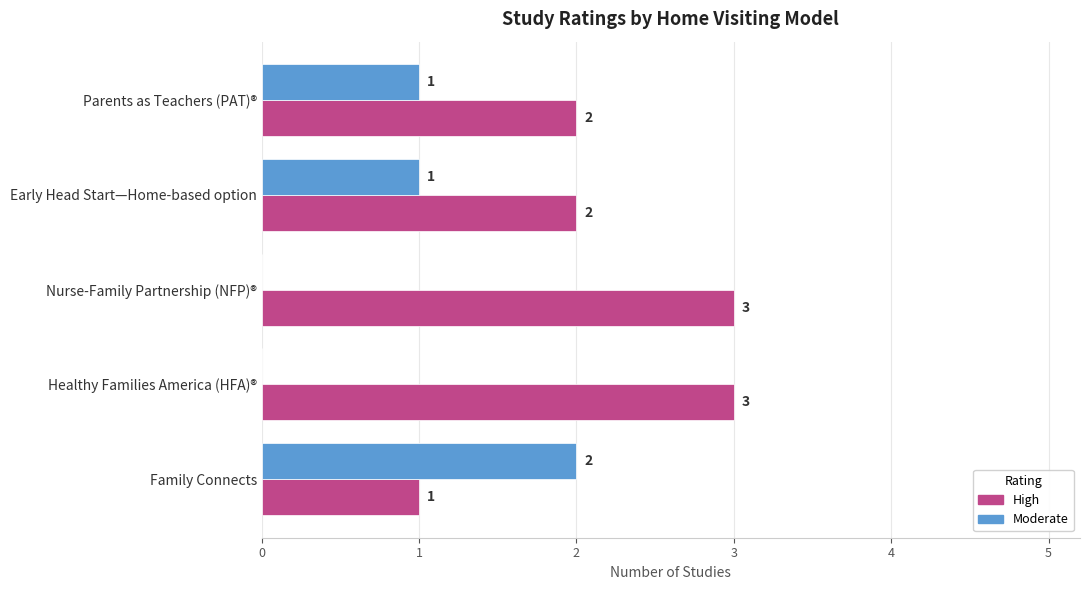

The Moderate series shows 0 at Nurse-Family Partnership (NFP)®. True or false?

True